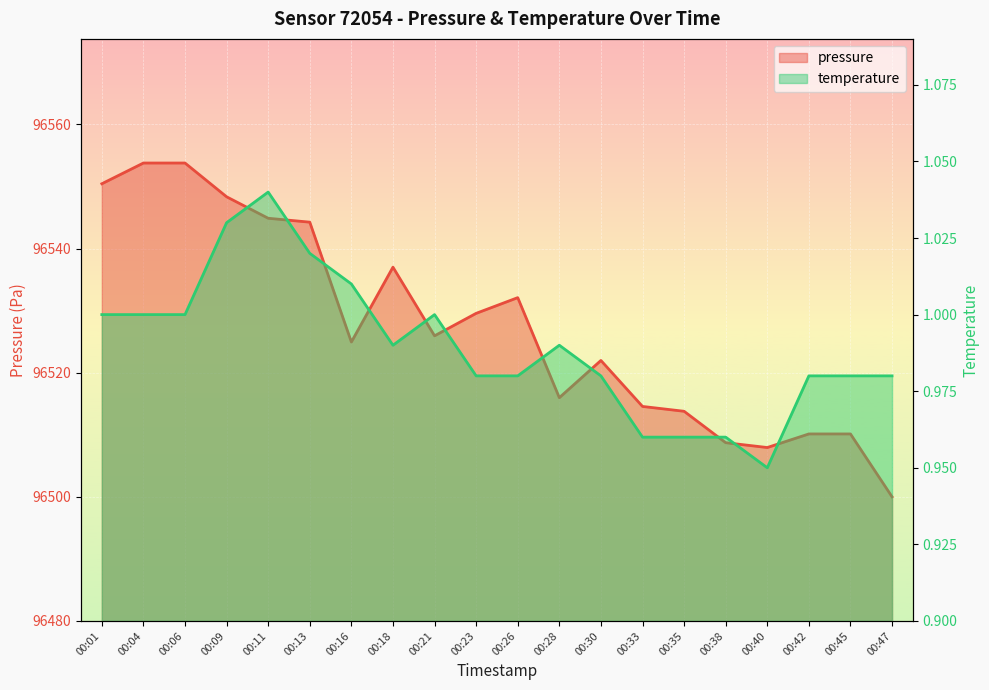

What is the total value across all series at 00:38?

96509.7